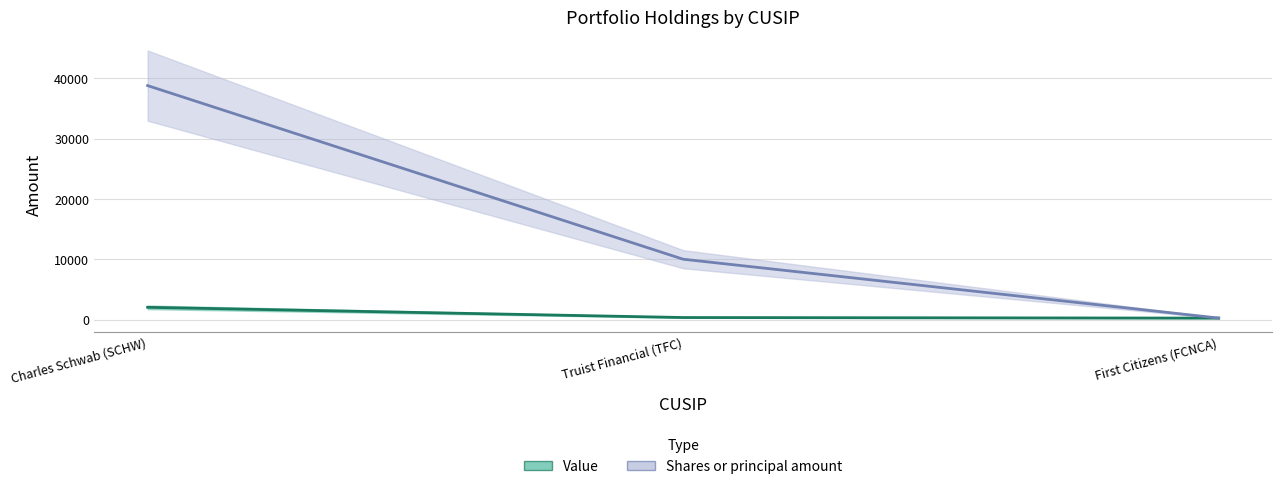

What is the difference between the second highest and minimum values in the Value series?

98